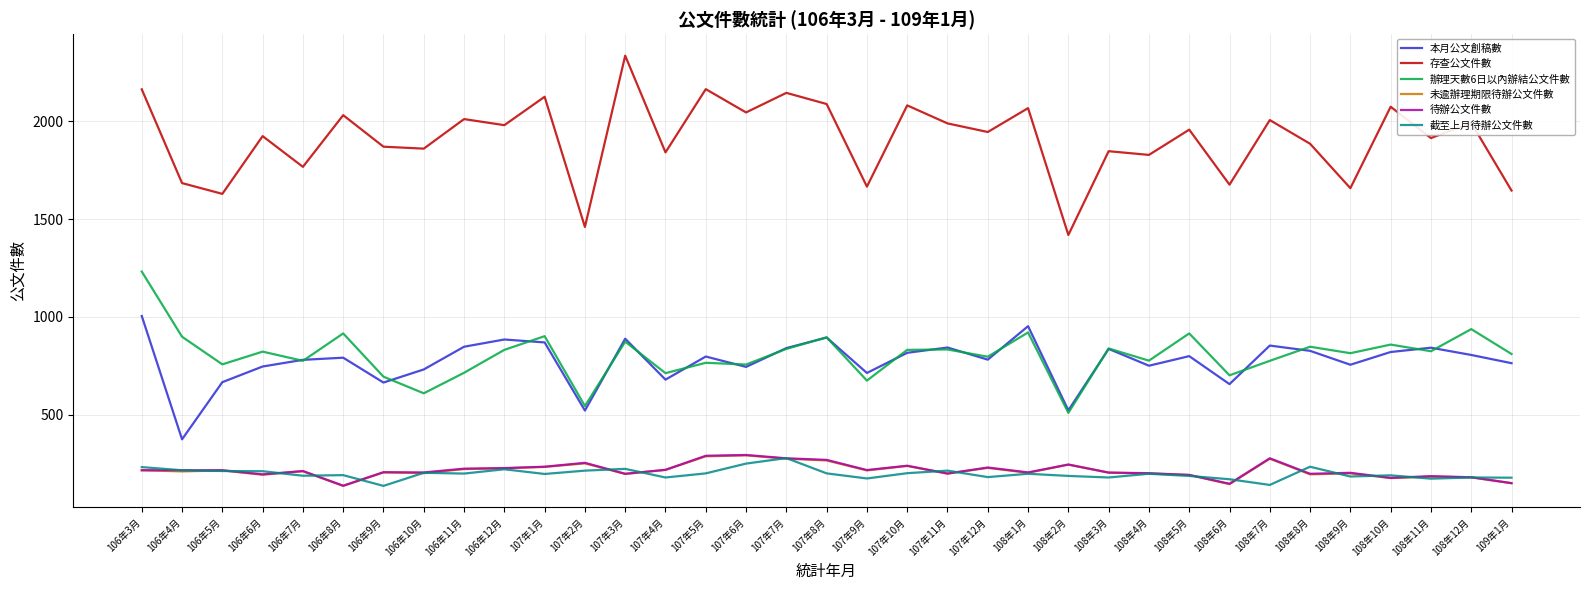

True or false: 辦理天數6日以內辦結公文件數 has a value of 859 at 108年10月.

True